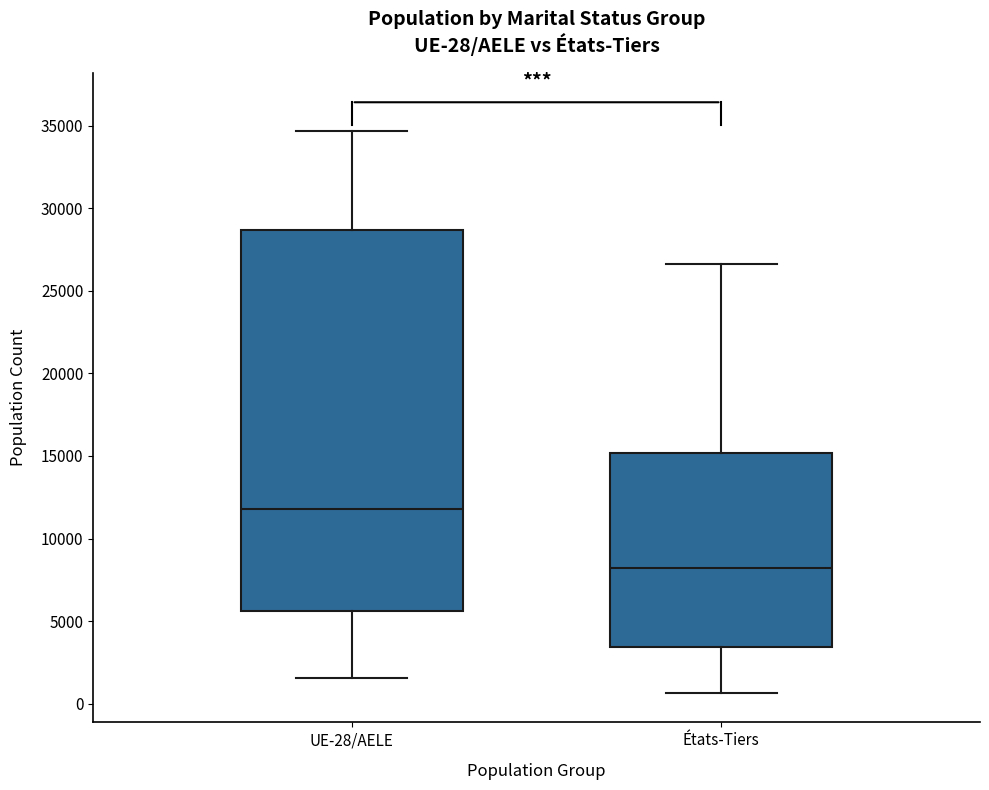

Which box's median line is the lowest?

États-Tiers